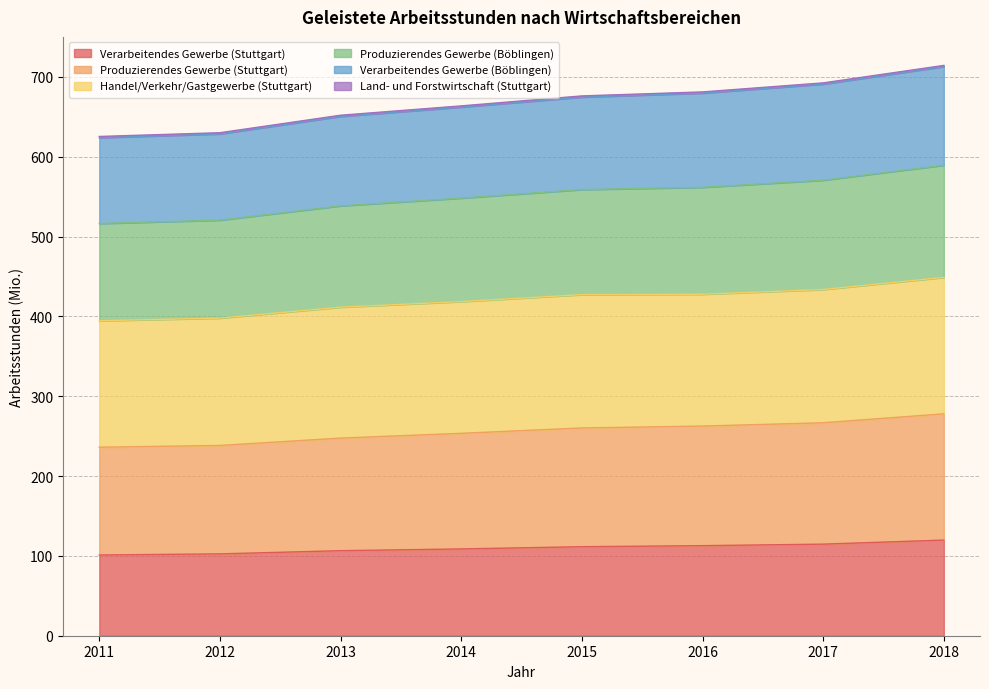

Does the chart have visible grid lines?

Yes